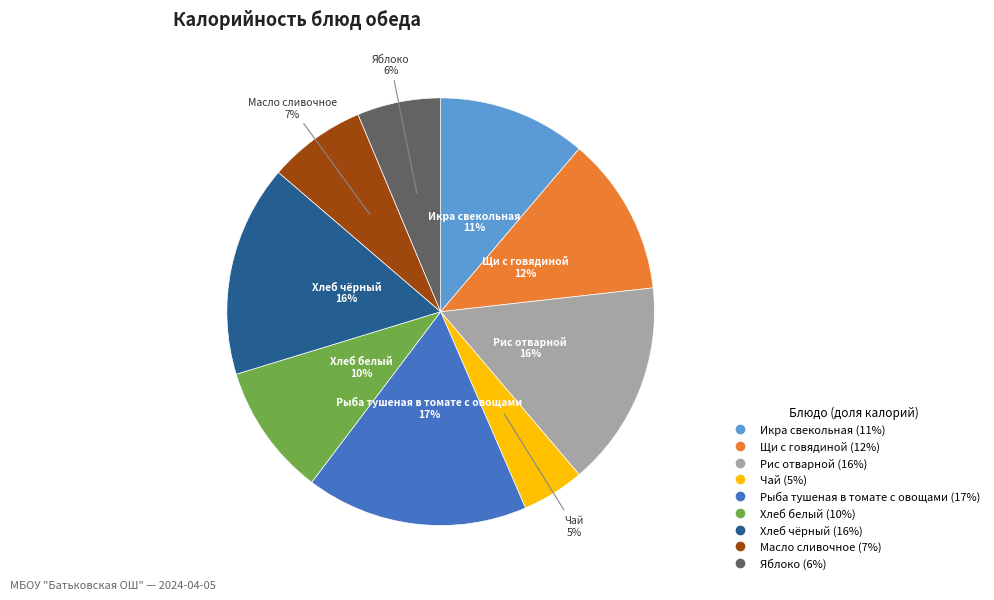

Which category has the biggest portion of the pie?

Рыба тушеная в томате с овощами